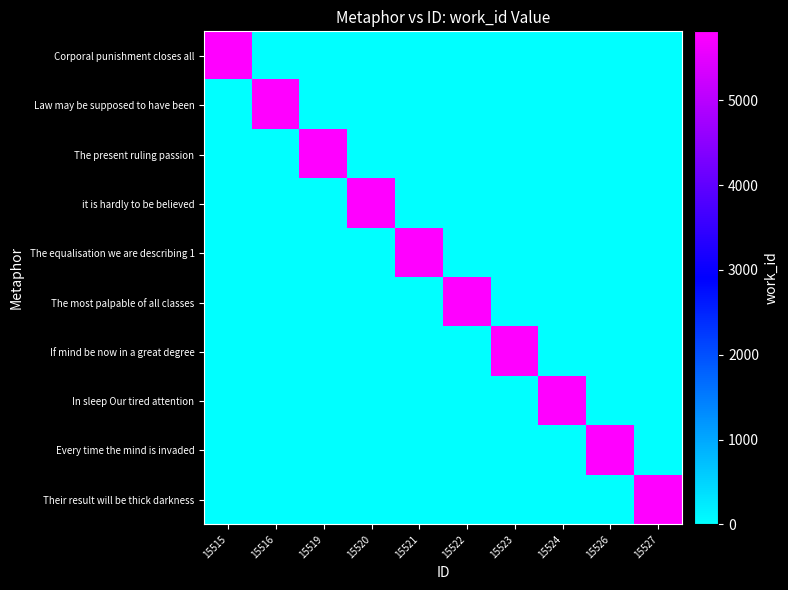

What is the total value across all series at 15523?

5813